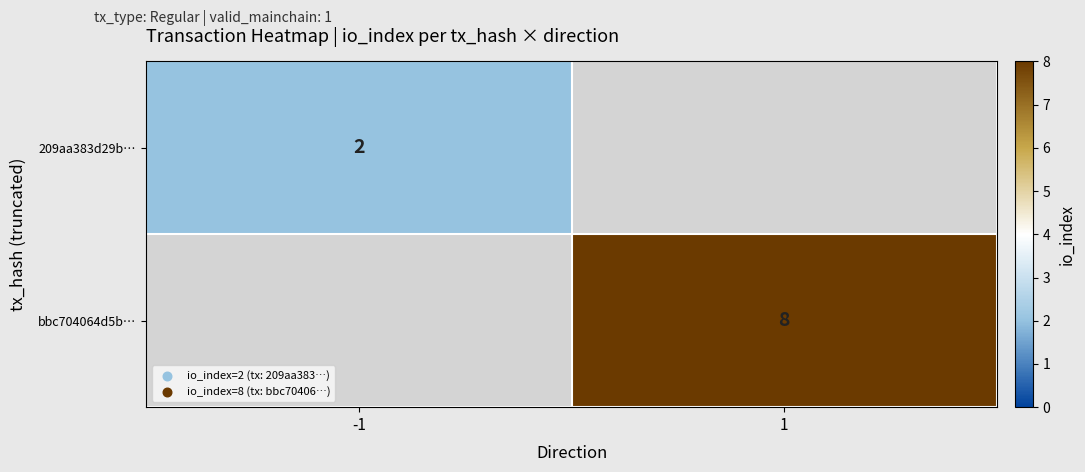

Is the value of bbc704064d5b… at 1 greater than the value of 209aa383d29b… at -1?

Yes